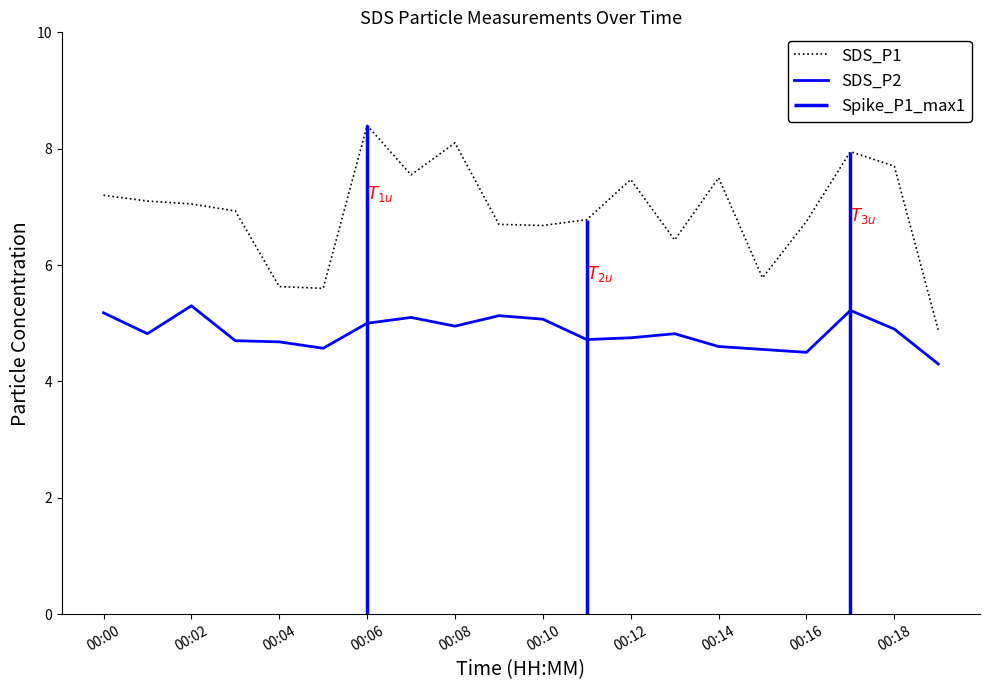

What is the label of the 5th point from the right?

15